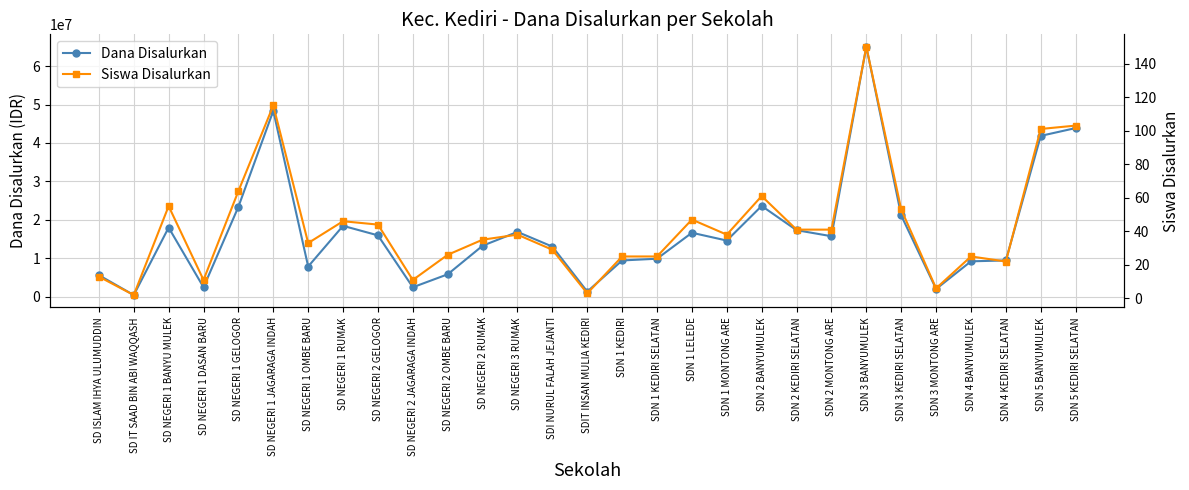

What is the label of the 19th point from the left?

SDN 1 MONTONG ARE